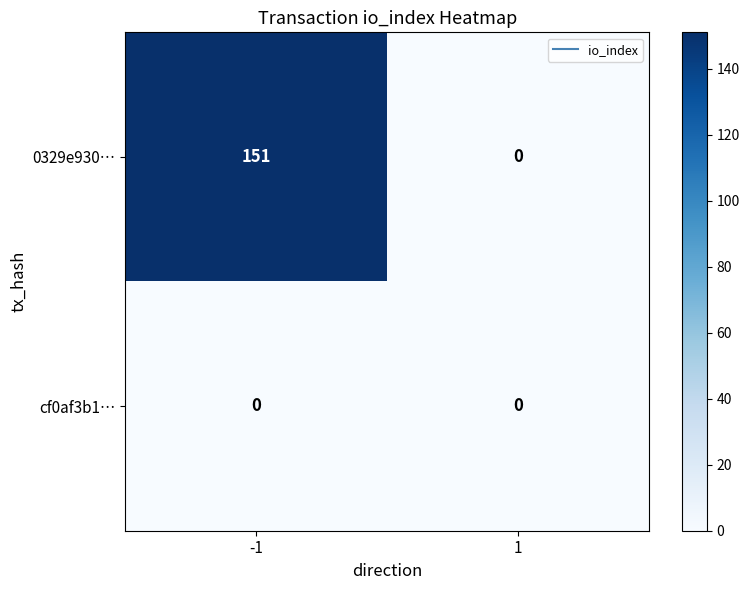

Which series has the largest range (max minus min)?

0329e930…